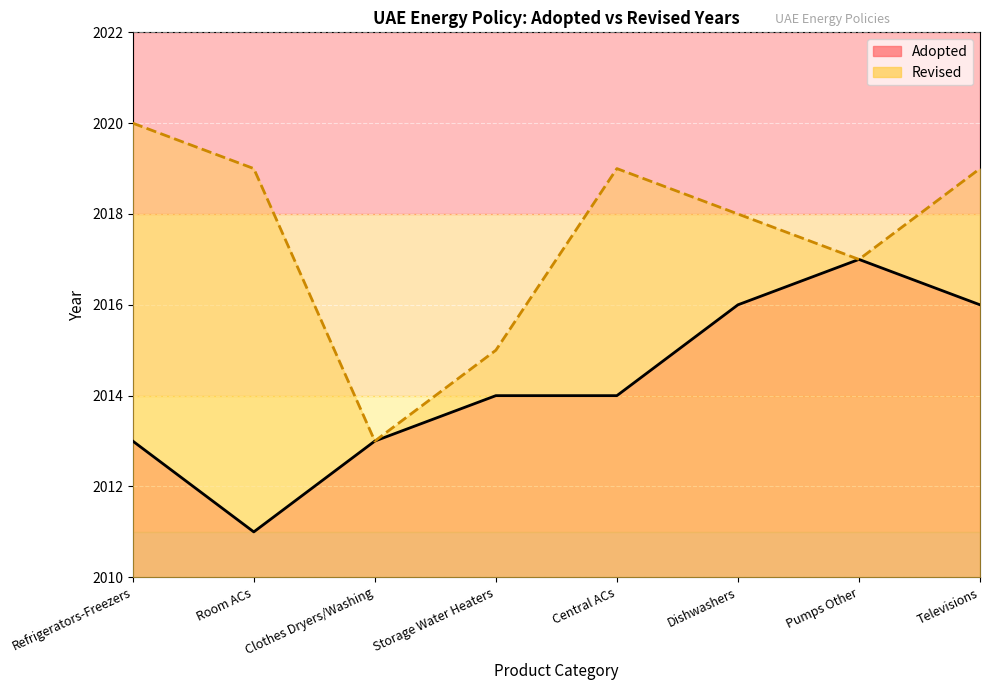

How many points are higher than both their immediate neighbors (excluding endpoints)?

1